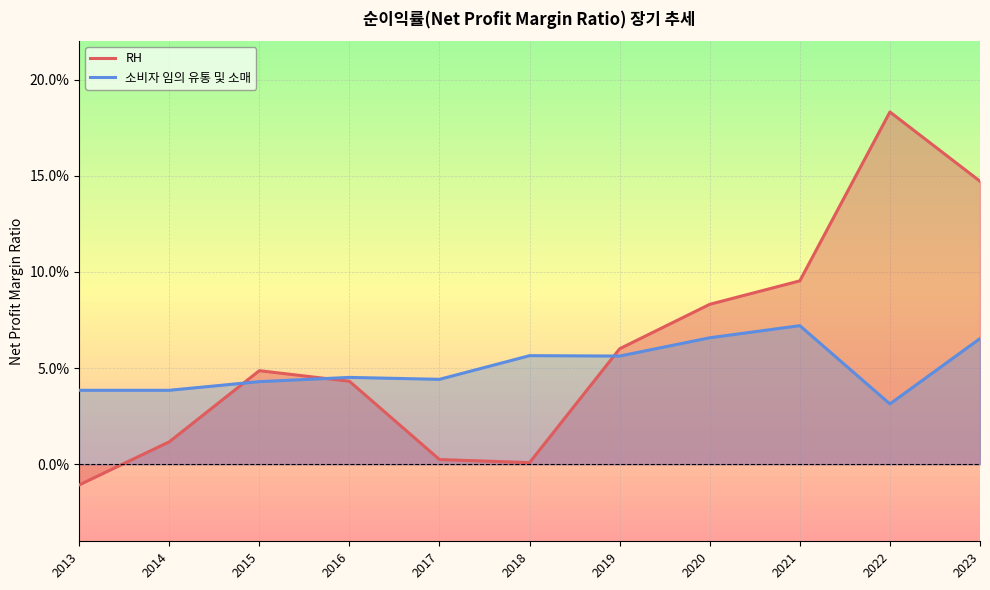

The value of 소비자 임의 유통 및 소매 at 2015 is 0.0. True or false?

False